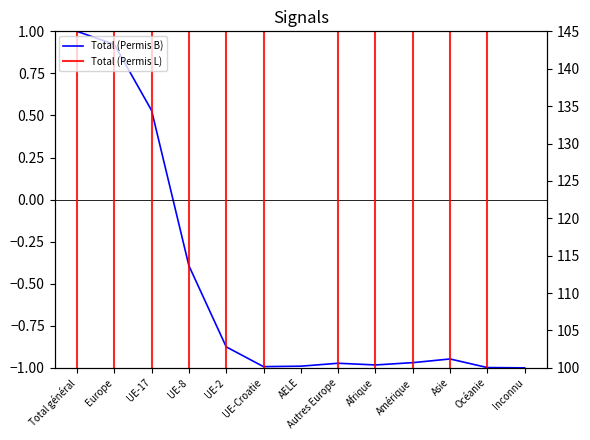

What is the difference between the maximum and second lowest values in the Total (Permis L) series?

45.0